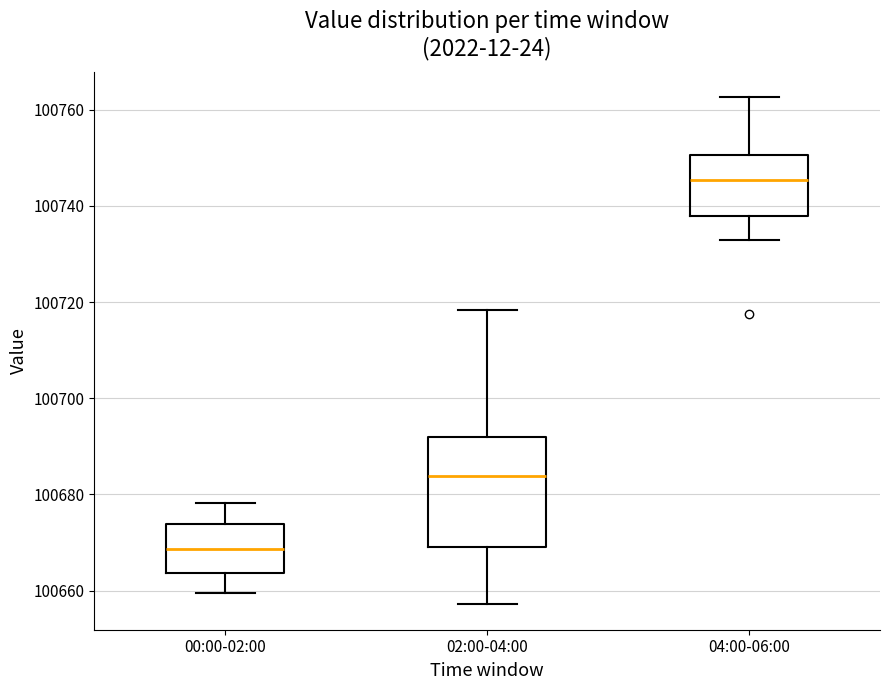

Reading left to right, transcribe this box plot: for each box, give where its median line is, the range the box spans, and where its two whiskers end, as read against the y-axis. The values are not printed on the chart, so give them approximately, as read against the axis.

00:00-02:00: median 100668, box 100664 to 100674, whiskers 100660 to 100678
02:00-04:00: median 100684, box 100670 to 100692, whiskers 100658 to 100718
04:00-06:00: median 100746, box 100738 to 100750, whiskers 100734 to 100762